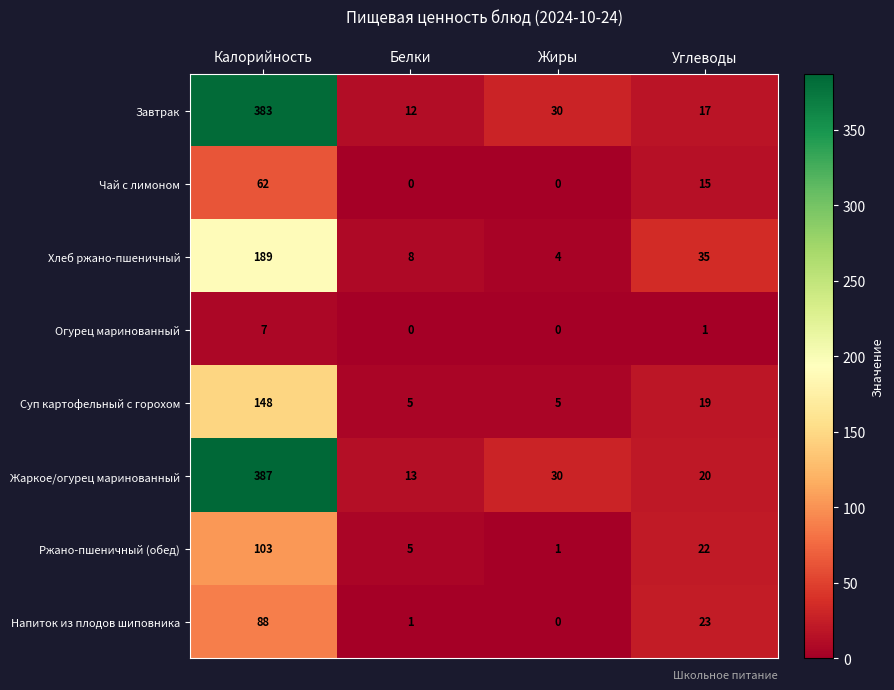

Is it true that Огурец маринованный equals 0 at Белки?

True